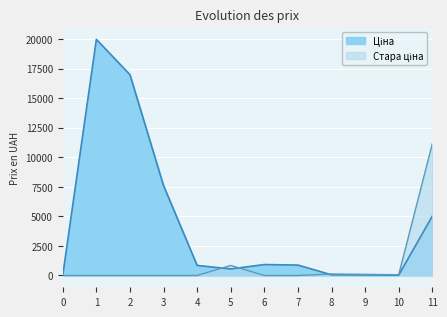

After their last crossing, which series has the higher values: Стара ціна or Ціна?

Стара ціна